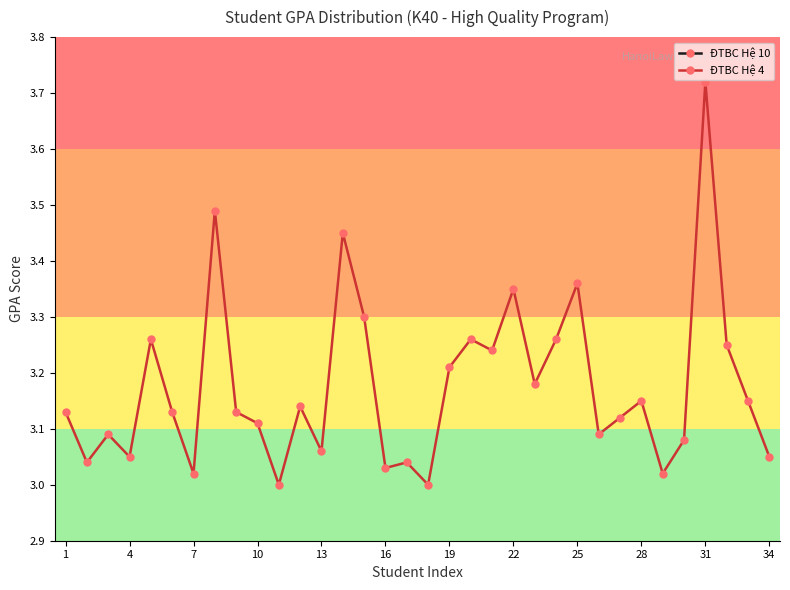

True or false: ĐTBC Hệ 4 has more than 1 points higher than both neighbors.

True